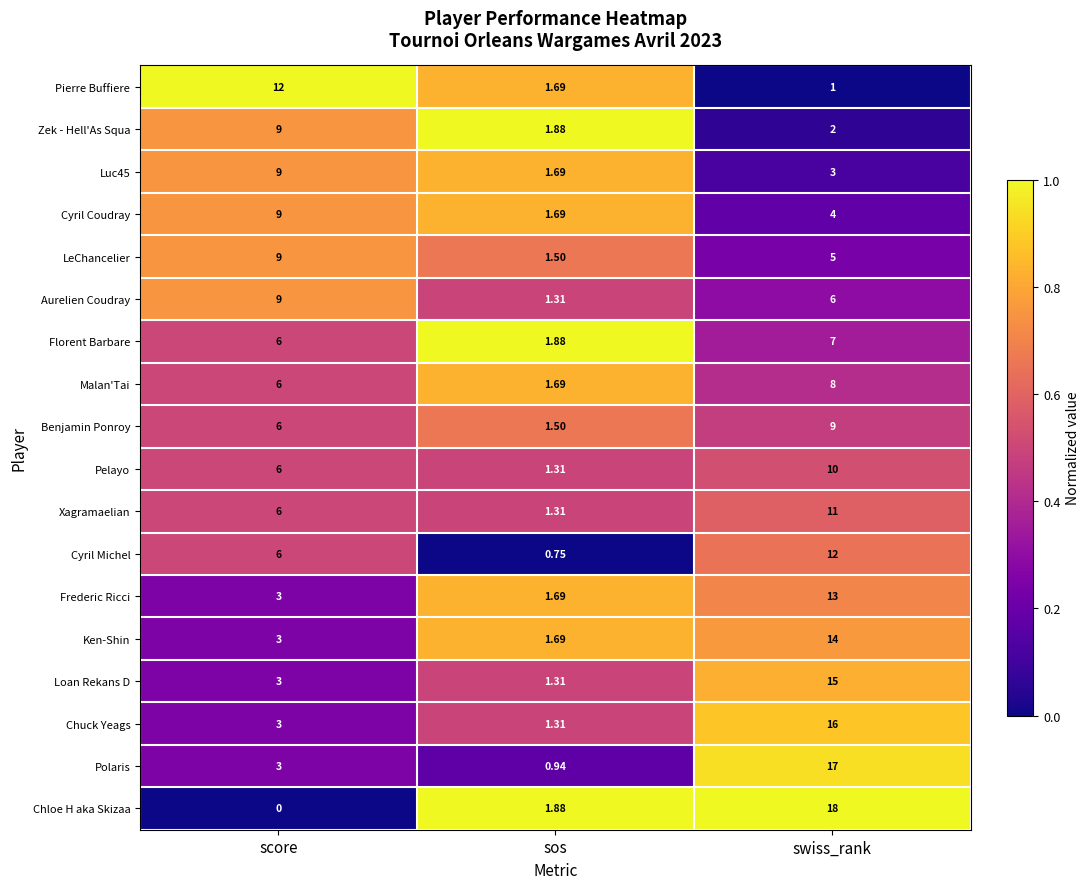

Where is Pierre Buffiere nearest to the value 6?

sos